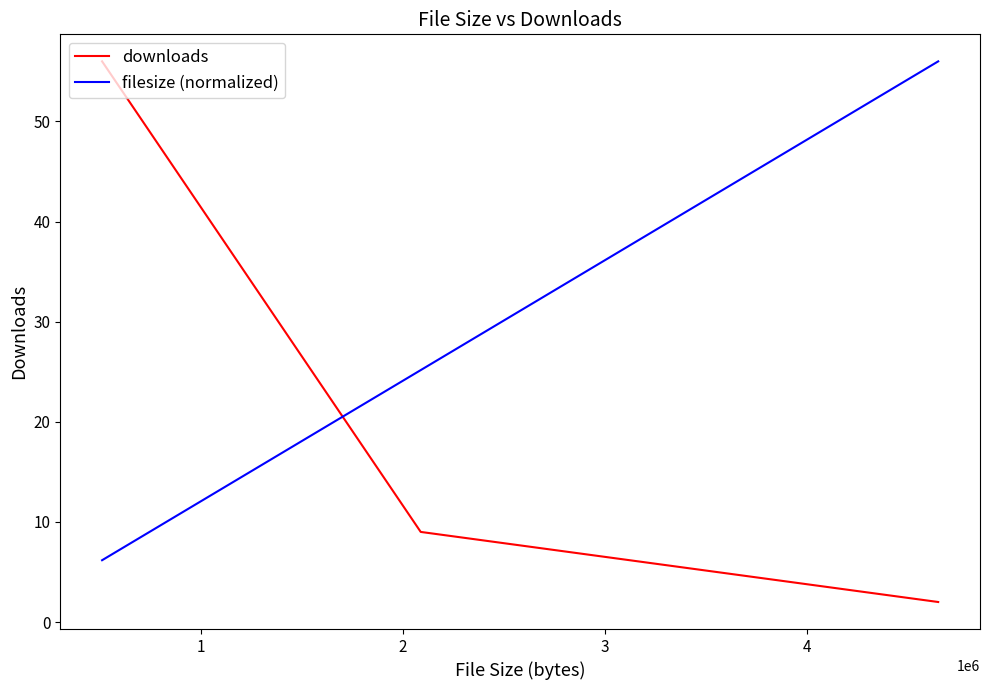

Which series has the largest total across all categories?

filesize (normalized)